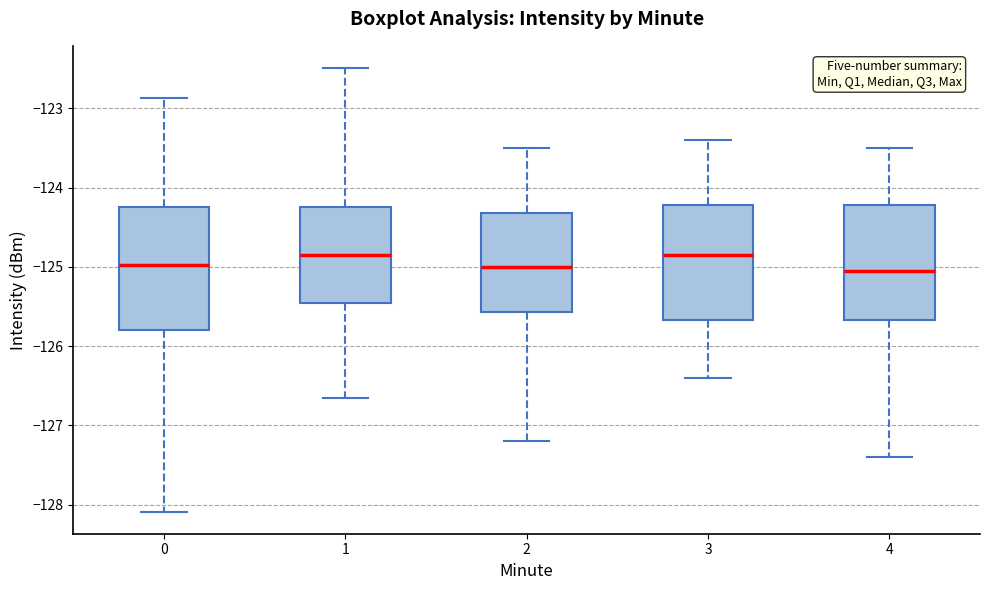

Where does the upper whisker of the box at x = 0 end on the y-axis? The values are not printed on the chart, so give them approximately, as read against the axis.

-122.9